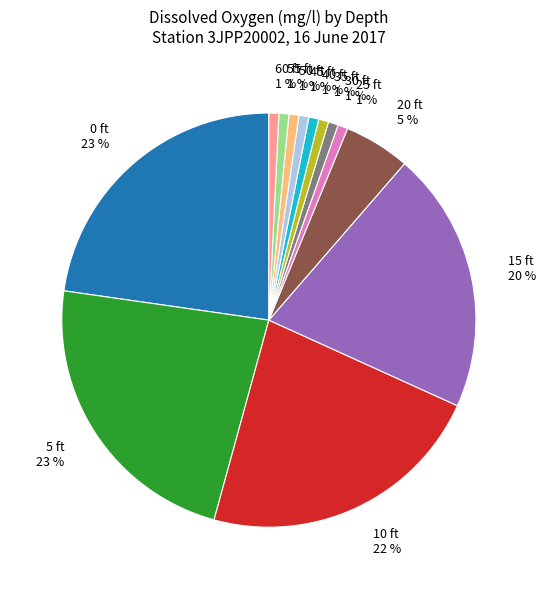

Is there any slice that represents more than half of the pie?

No